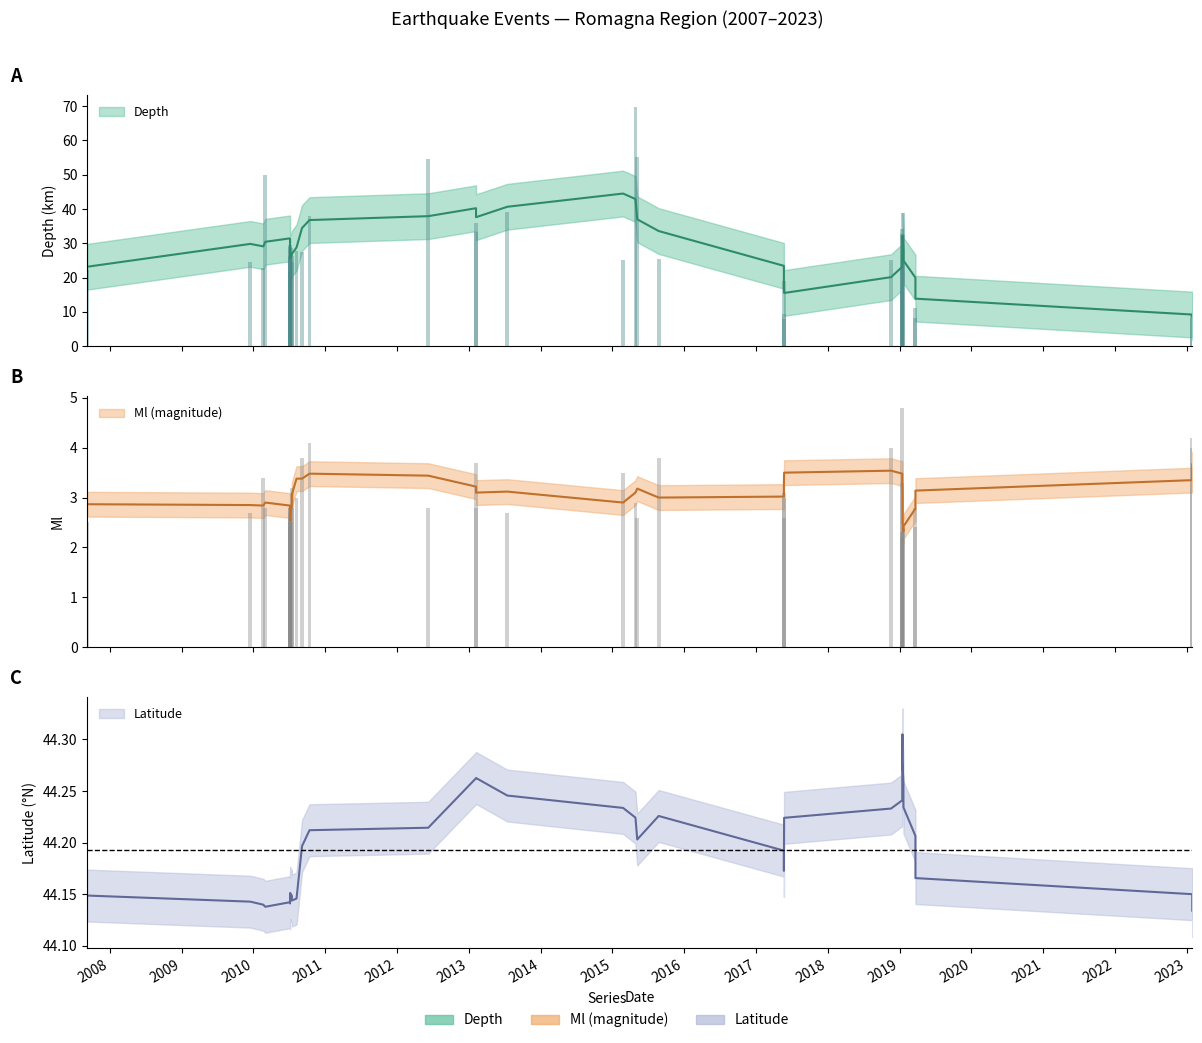

What is the value of the Depth bar at the 6th from the left?

28.8